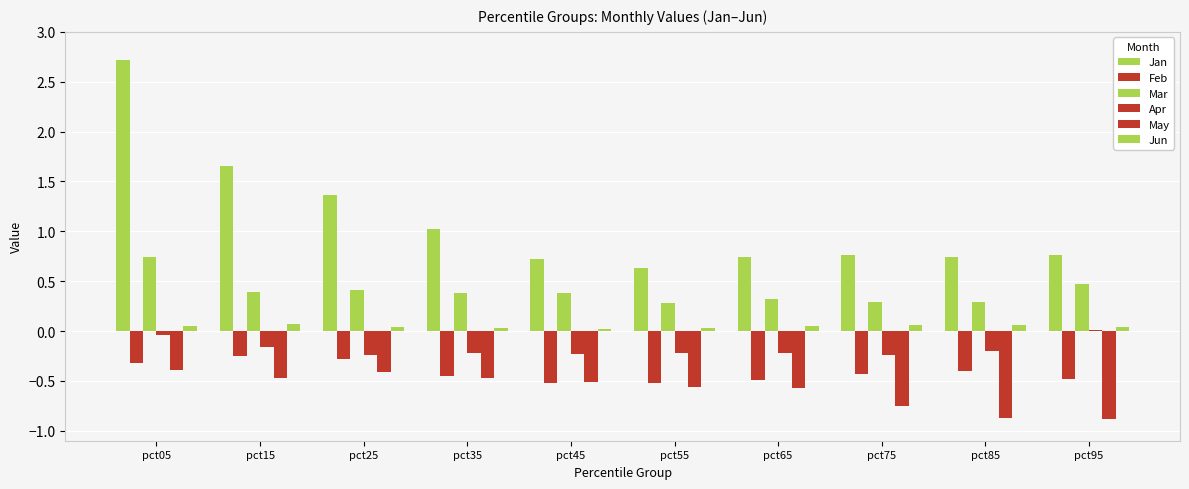

How many groups of bars are there?

10